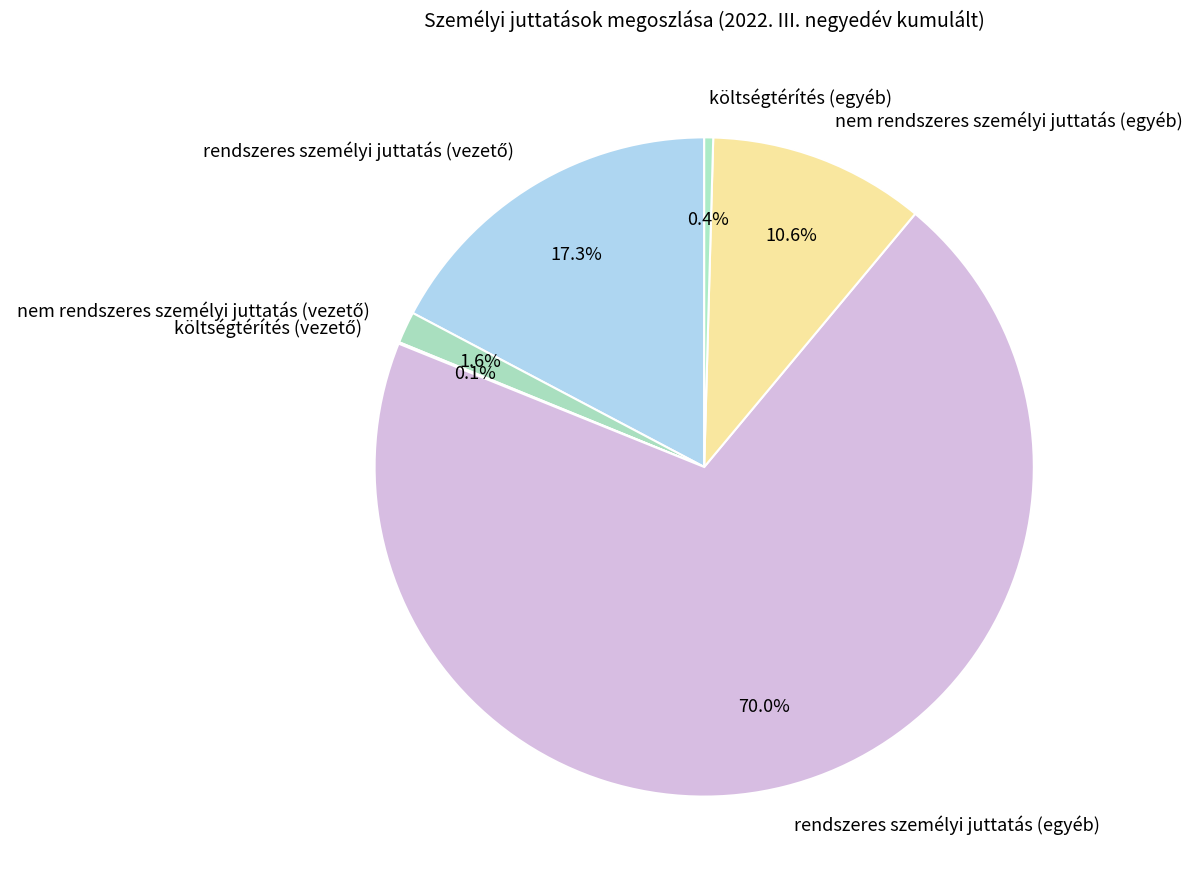

What is the largest slice in the pie chart?

rendszeres személyi juttatás (egyéb)